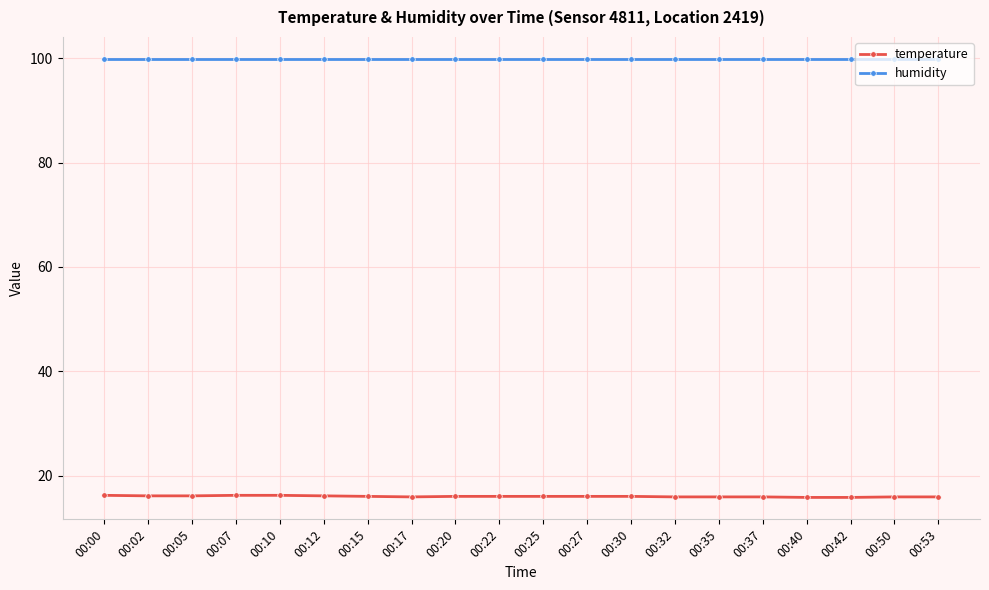

True or false: temperature and humidity intersect in this chart.

False